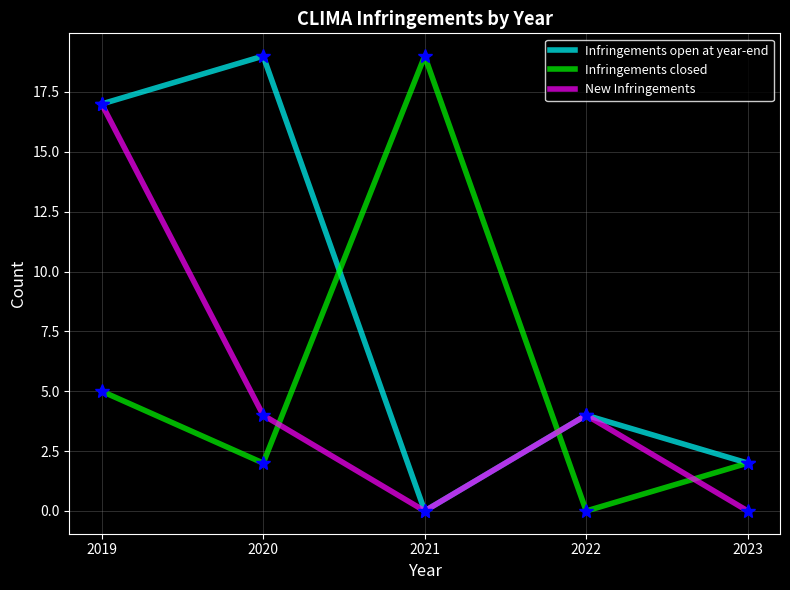

How many series are shown in this chart?

3